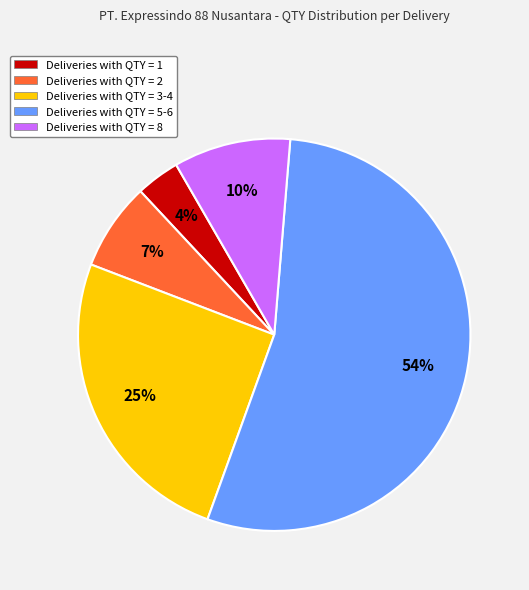

Which slice represents more than half of the pie?

Deliveries with QTY = 5-6